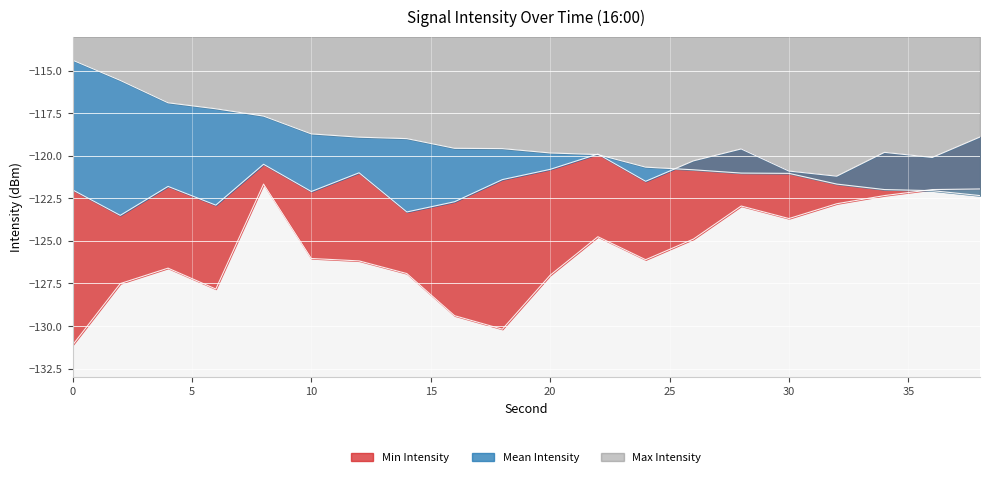

Where is the first local maximum for Min Intensity?

4